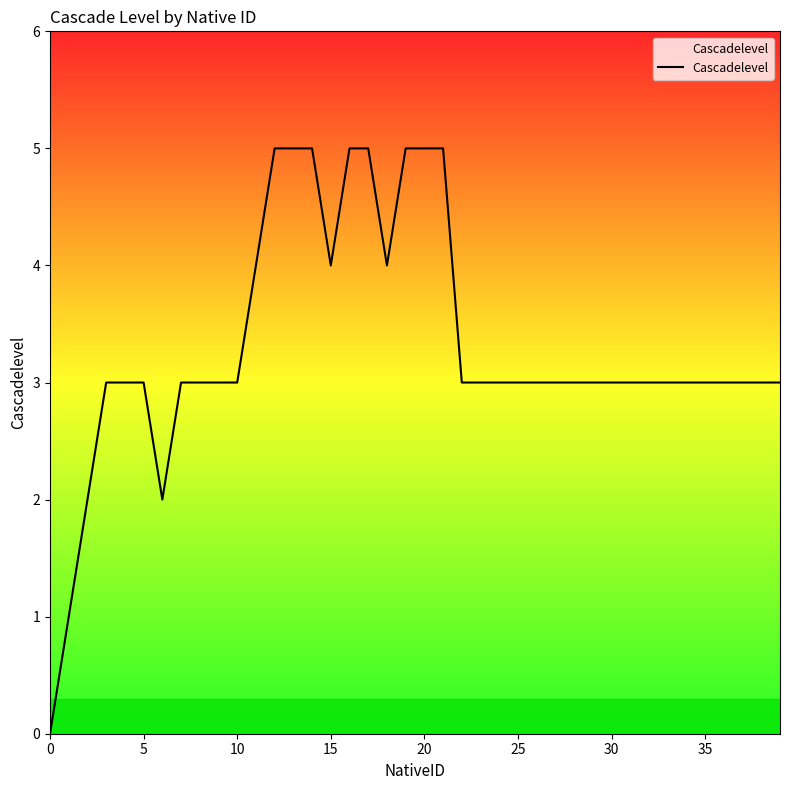

What is the difference between the maximum and minimum values?

5